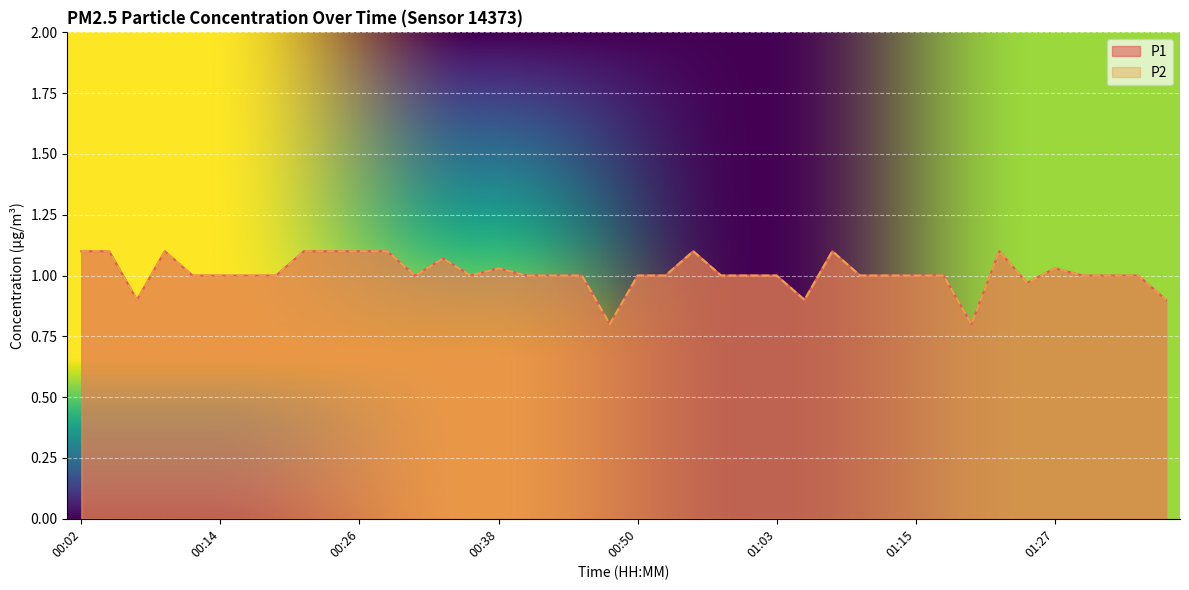

At how many categories does at least one series exceed 1?

13